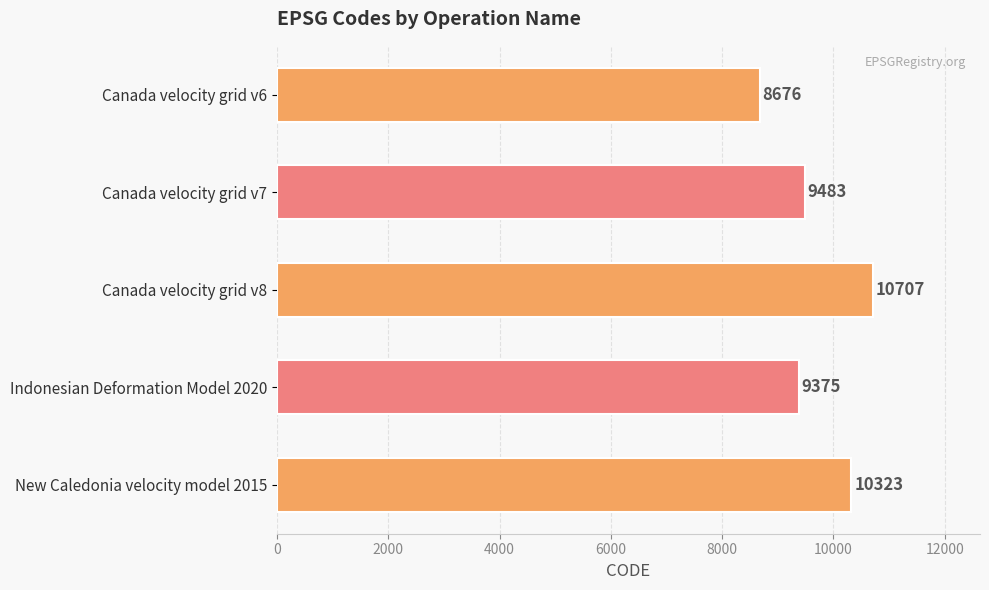

Reading bottom to top, what are all the values shown in this chart?

10323	9375	10707	9483	8676